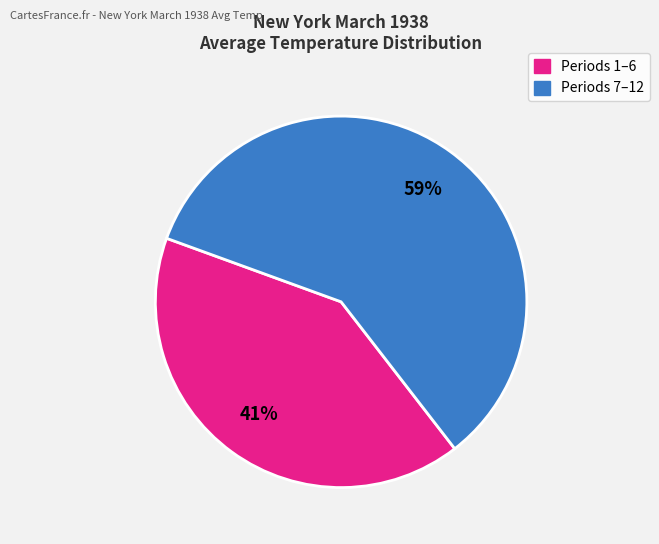

To the nearest percent, what is the difference between the largest and smallest slice percentages?

18%